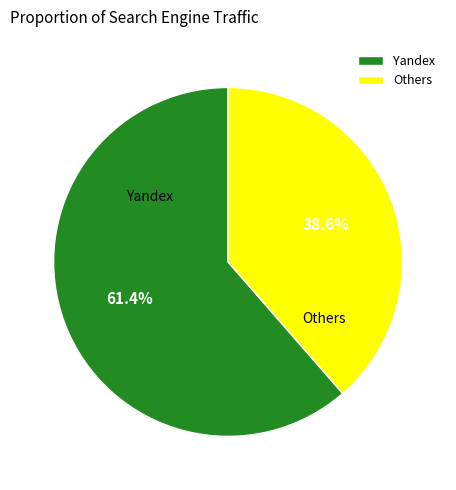

Rank the categories by value from highest to lowest.

Yandex, Others